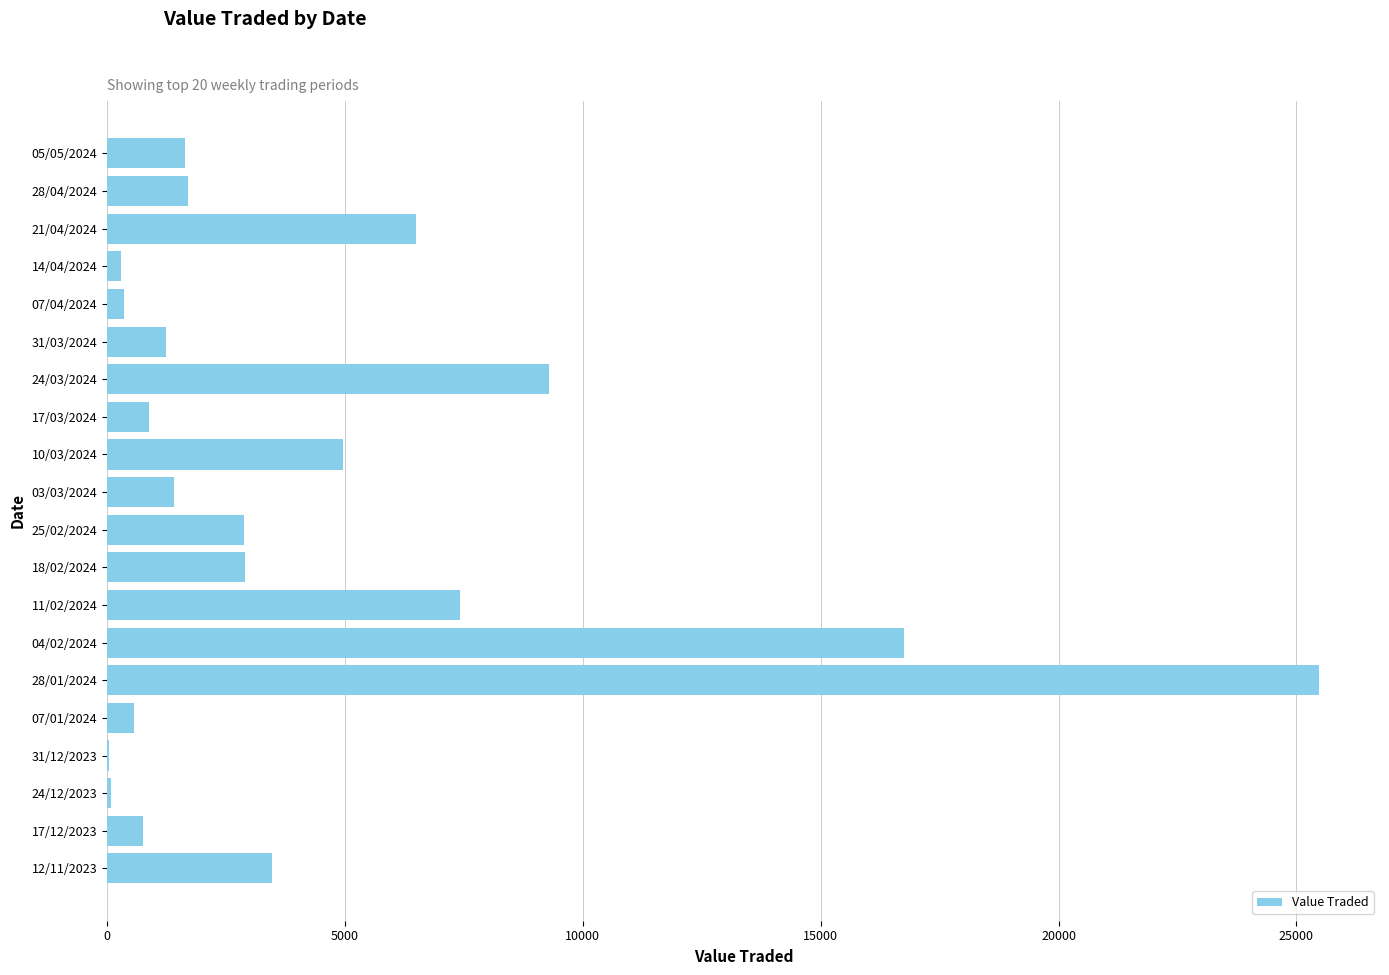

The value at 28/01/2024 is 25482. True or false?

True